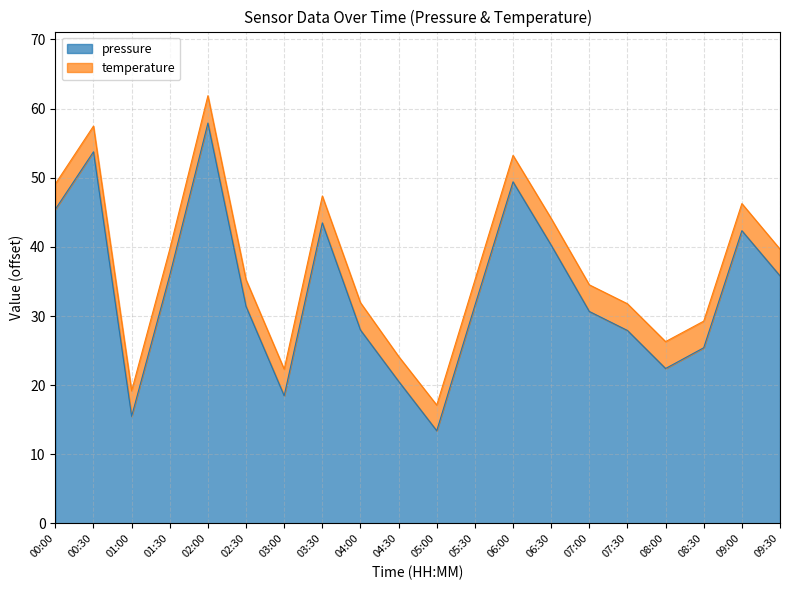

Does the chart have visible grid lines?

Yes